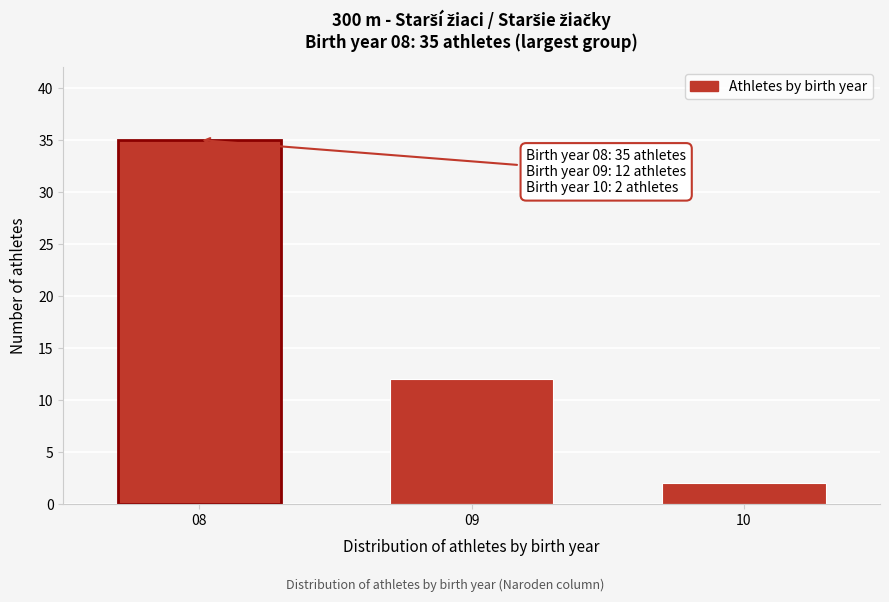

Reading left to right, what are all the values shown in this chart?

35	12	2